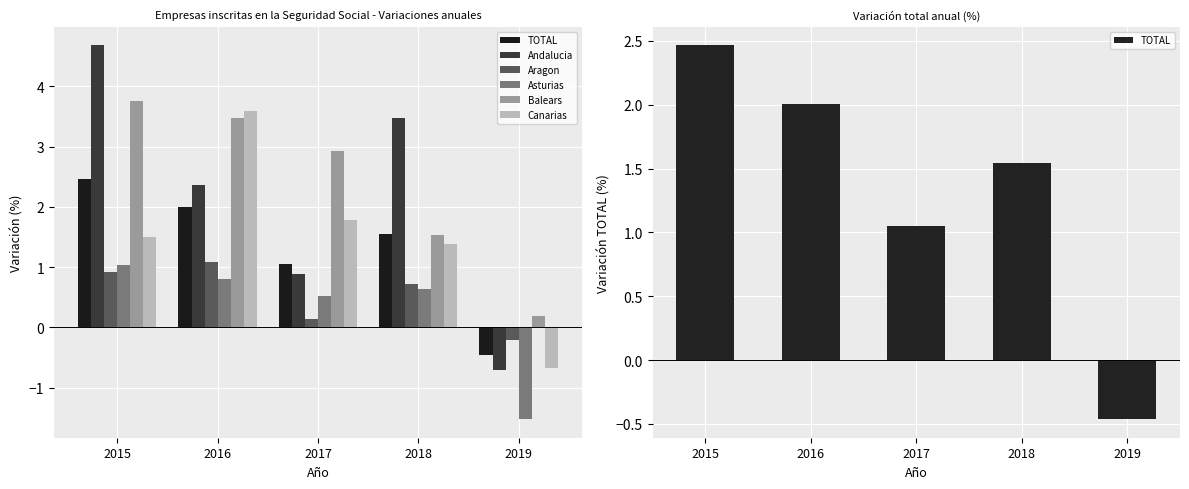

Reading left to right, list all the values displayed in this chart.

TOTAL: 2015=2.5	2016=2.0	2017=1.1	2018=1.5	2019=-0.5
Andalucia: 2015=4.7	2016=2.4	2017=0.9	2018=3.5	2019=-0.7
Aragon: 2015=0.9	2016=1.1	2017=0.1	2018=0.7	2019=-0.2
Asturias: 2015=1.0	2016=0.8	2017=0.5	2018=0.6	2019=-1.5
Balears: 2015=3.8	2016=3.5	2017=2.9	2018=1.5	2019=0.2
Canarias: 2015=1.5	2016=3.6	2017=1.8	2018=1.4	2019=-0.7